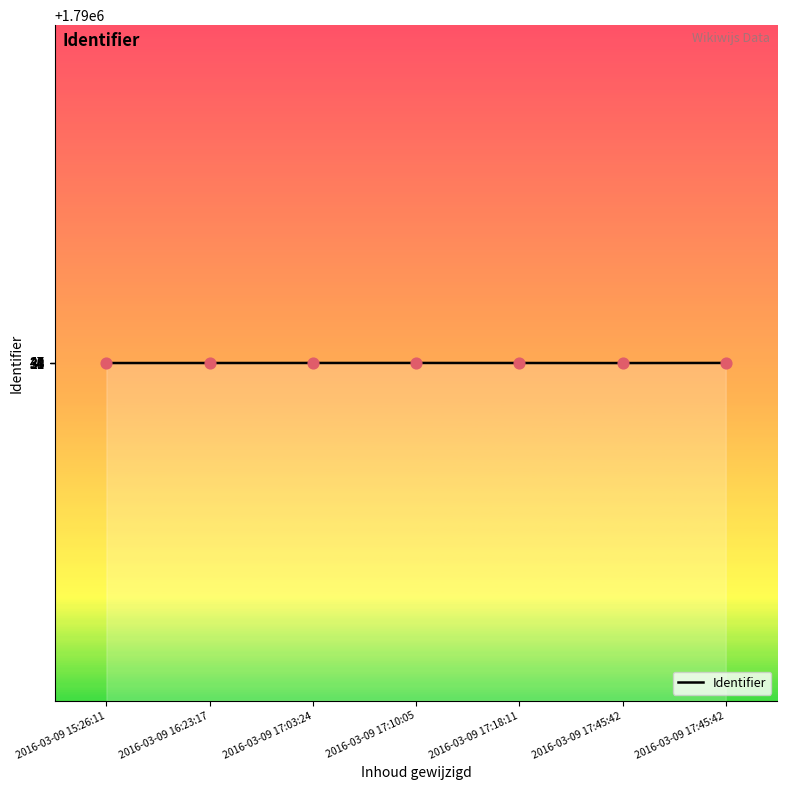

Which has a higher value, 2016-03-09 16:23:17 or 2016-03-09 17:45:42?

2016-03-09 17:45:42